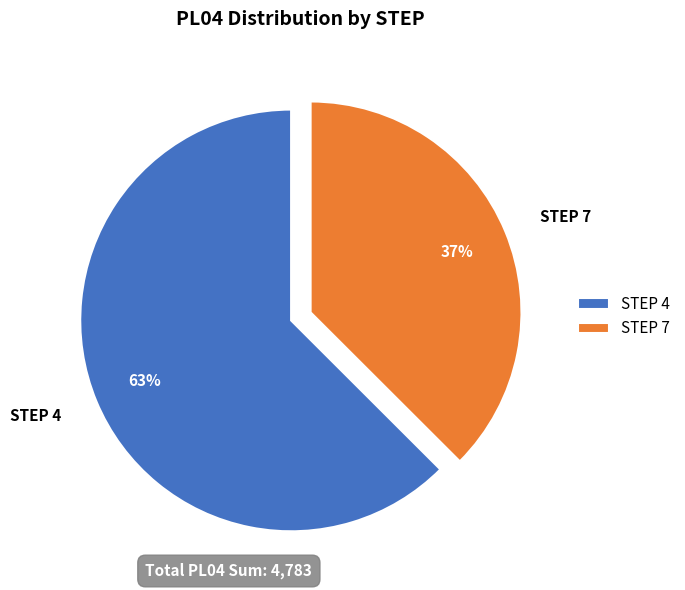

To the nearest percent, what is the combined percentage of STEP 4 and STEP 7?

100%